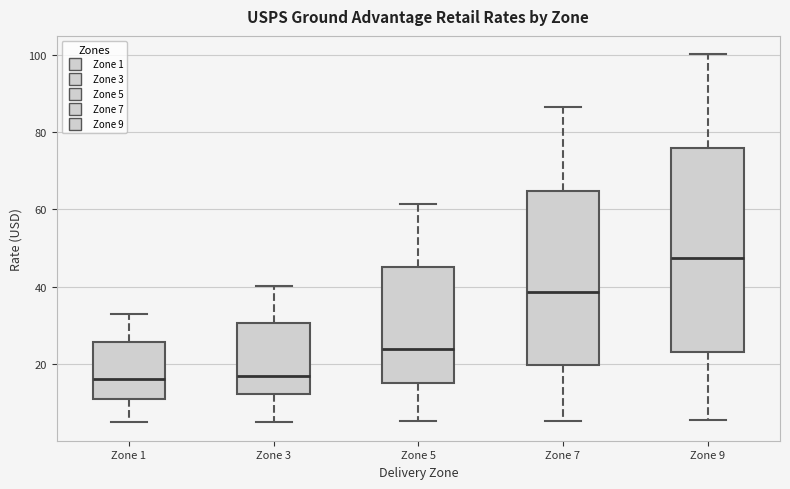

Which box is the tallest, from its lower edge to its upper edge?

Zone 9